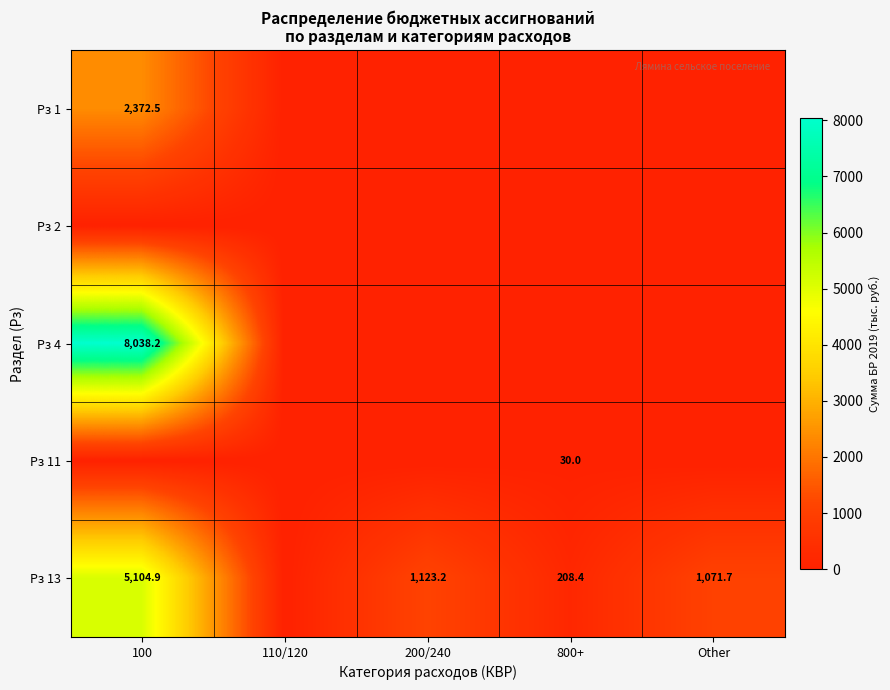

The Рз 13 series shows 1457.6 at 100. True or false?

False